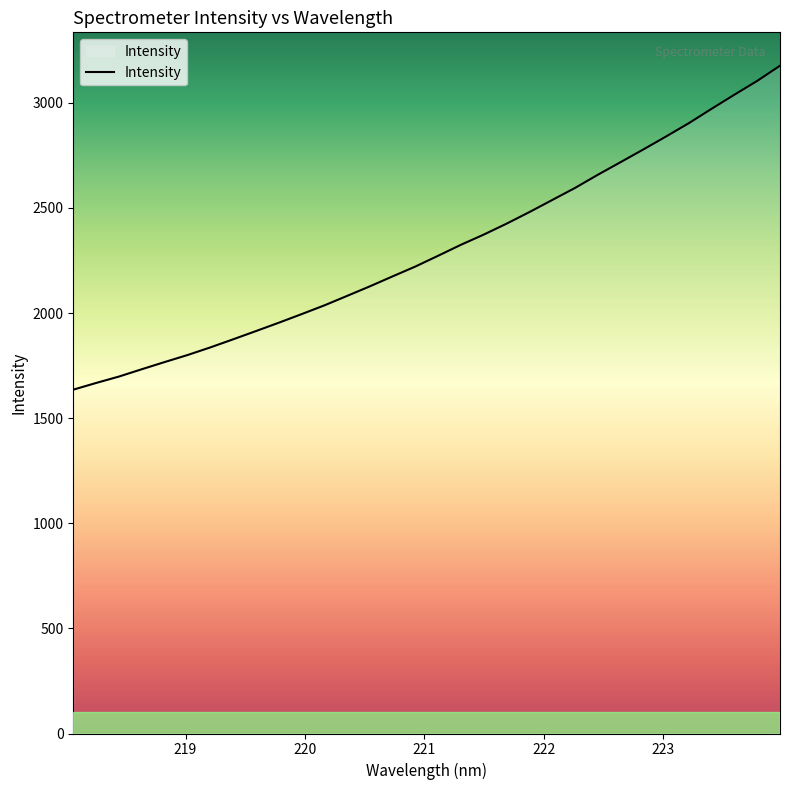

Is this an area chart (filled region under the line)?

No